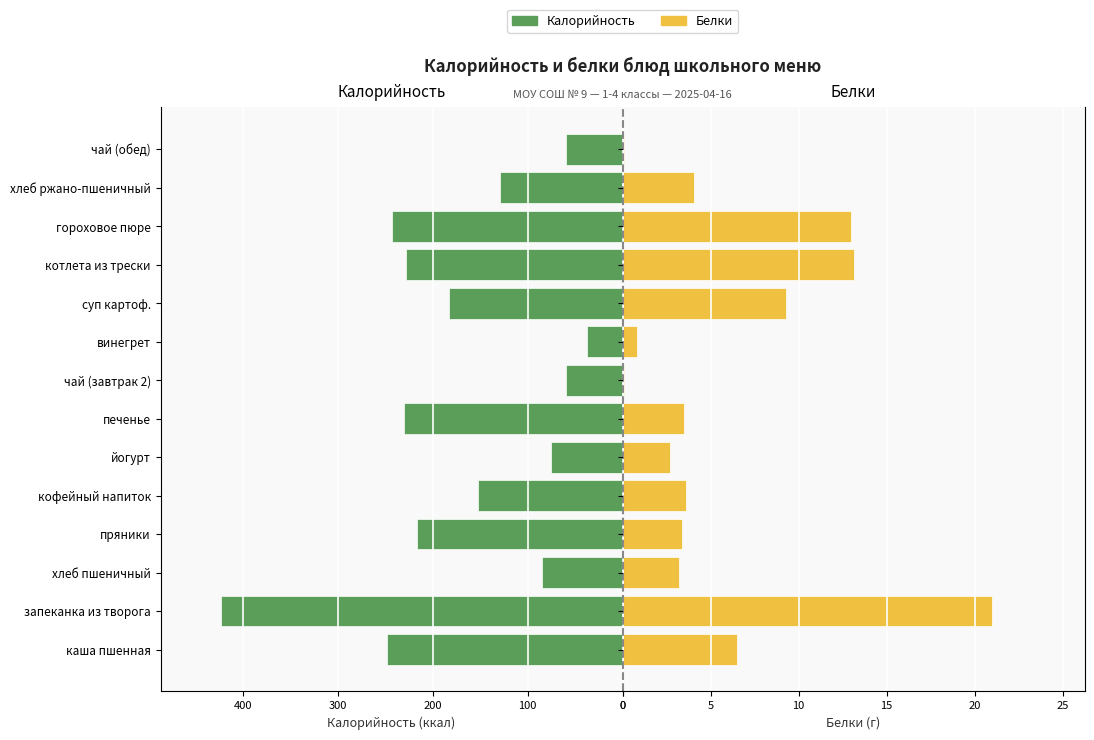

How many data points in Калорийность are above 182?

7